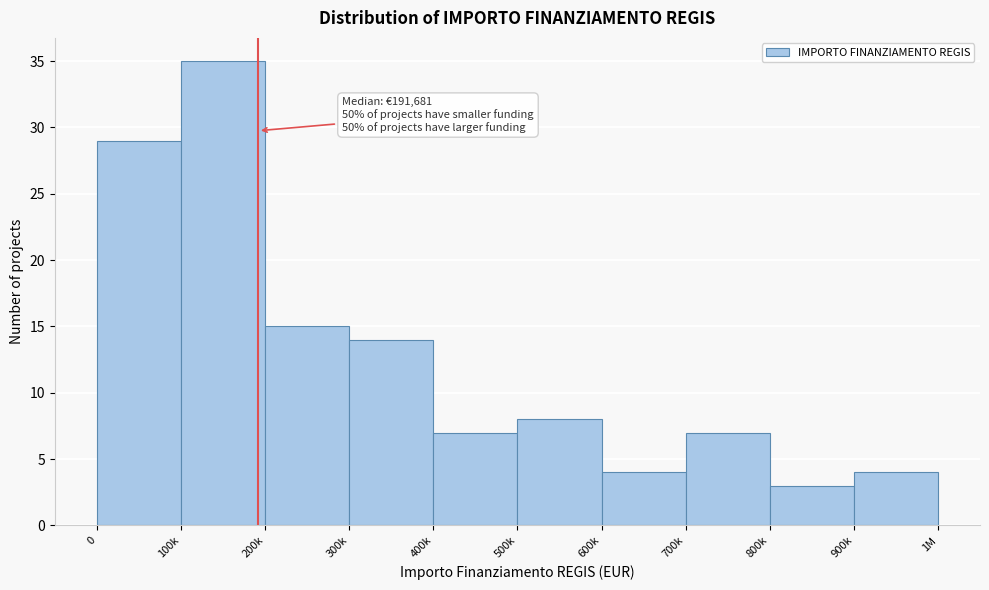

Reading left to right, list all the values displayed in this chart.

0=29	100k=35	200k=15	300k=14	400k=7	500k=8	600k=4	700k=7	800k=3	900k=4